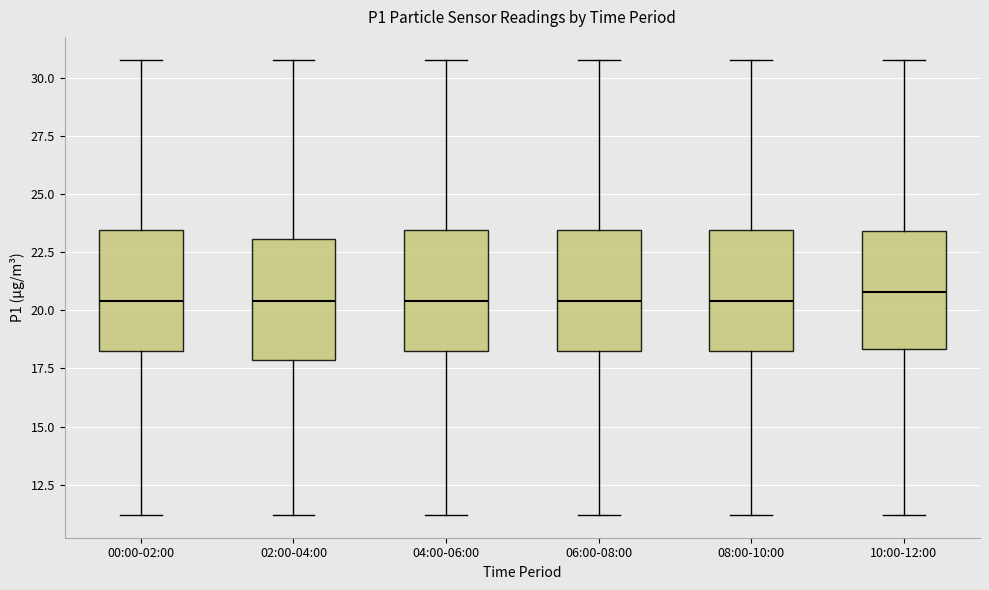

Where does the median line of the box for 10:00-12:00 sit on the y-axis? The values are not printed on the chart, so give them approximately, as read against the axis.

21.0